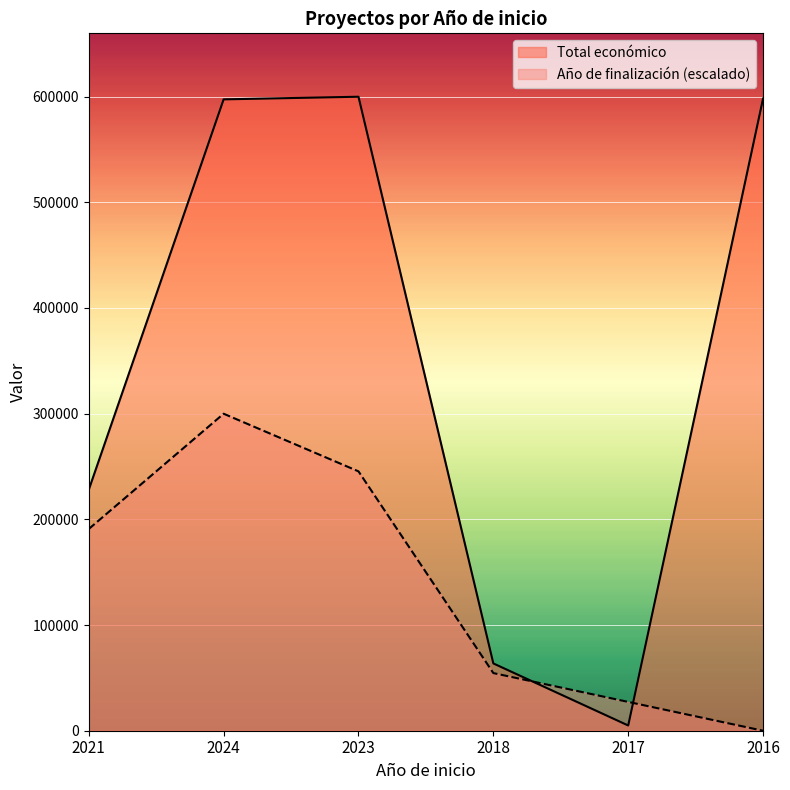

Which series has the largest total across all categories?

Total económico